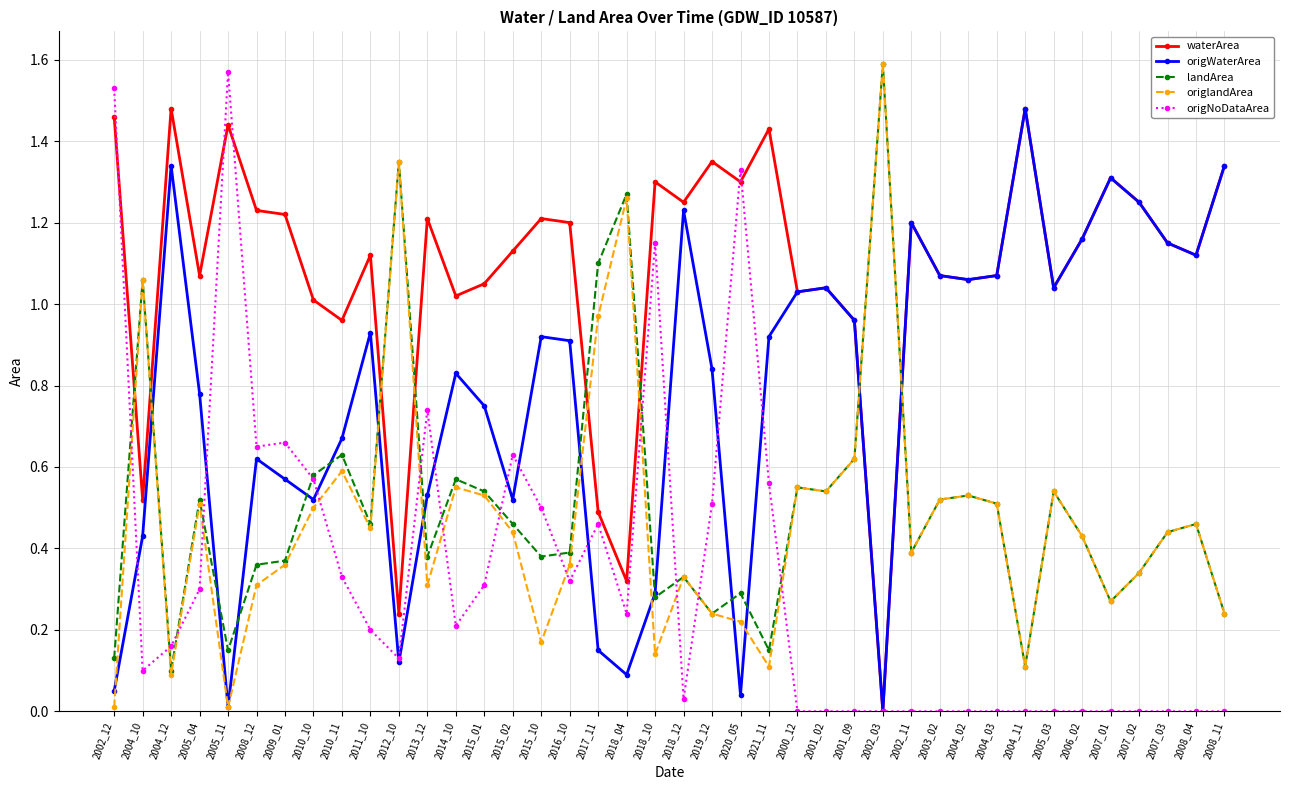

Which series changed the most between 2004_10 and 2020_05?

origNoDataArea